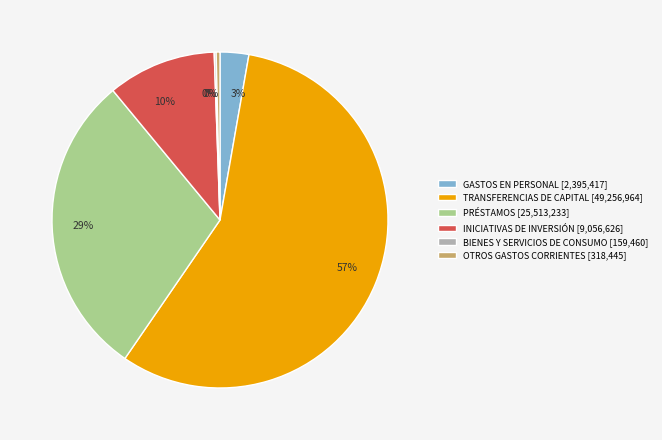

What is the largest slice in the pie chart?

TRANSFERENCIAS DE CAPITAL